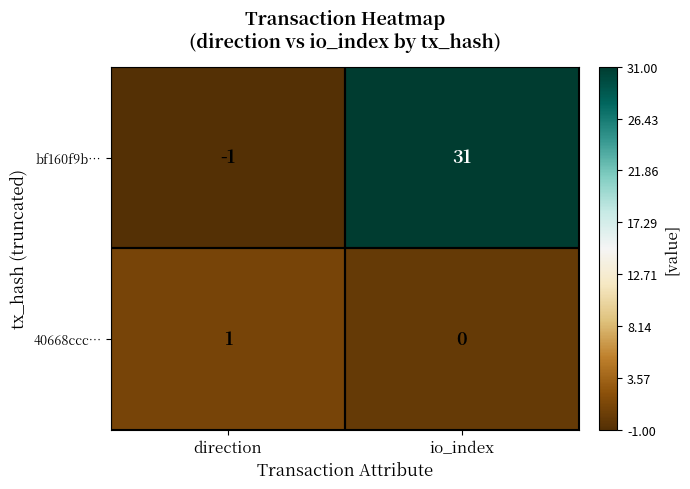

Which series has the widest spread of values?

bf160f9b…